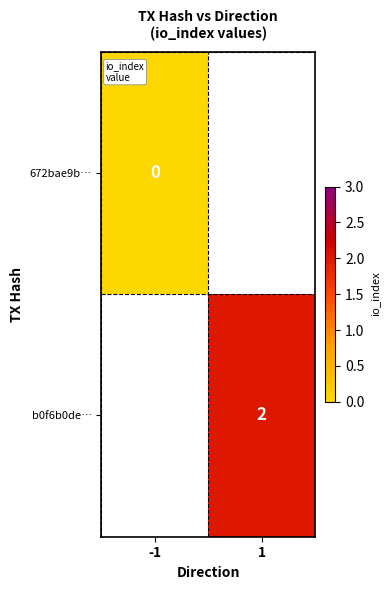

Is the value of 672bae9b… at -1 greater than the value of b0f6b0de… at 1?

No